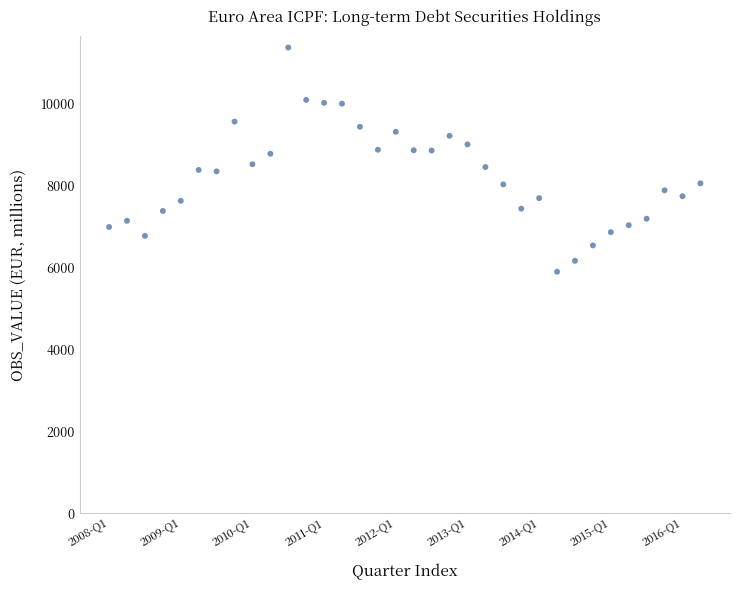

What is the range of Y values (max minus min)?

5471.9